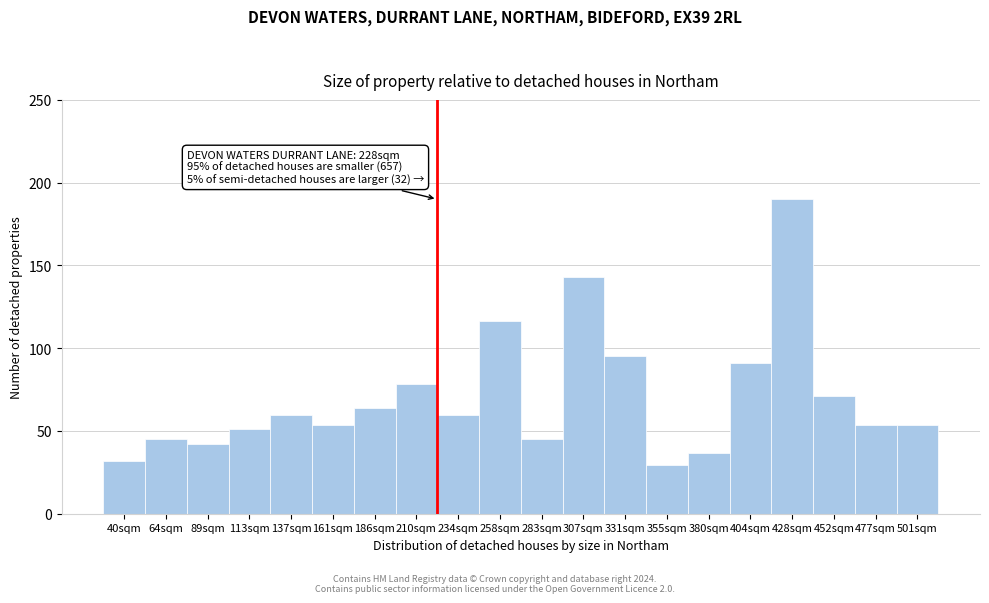

What is the maximum value shown in the chart?

190.0